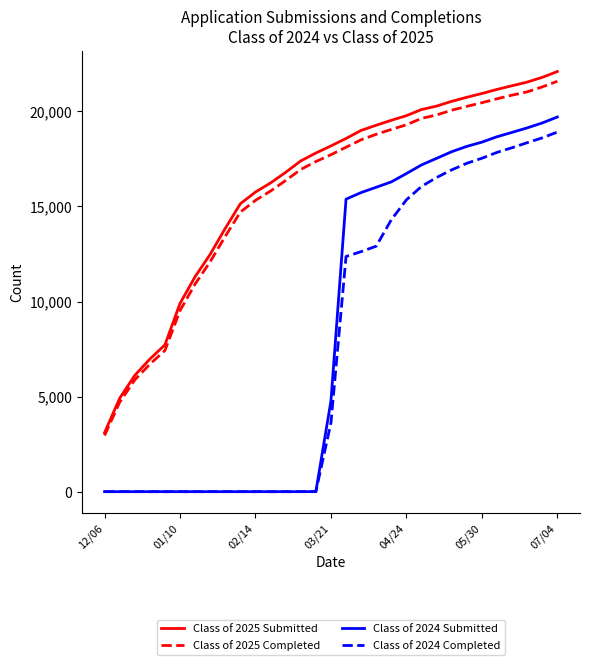

What is the sum of all Class of 2024 Completed values?

247281